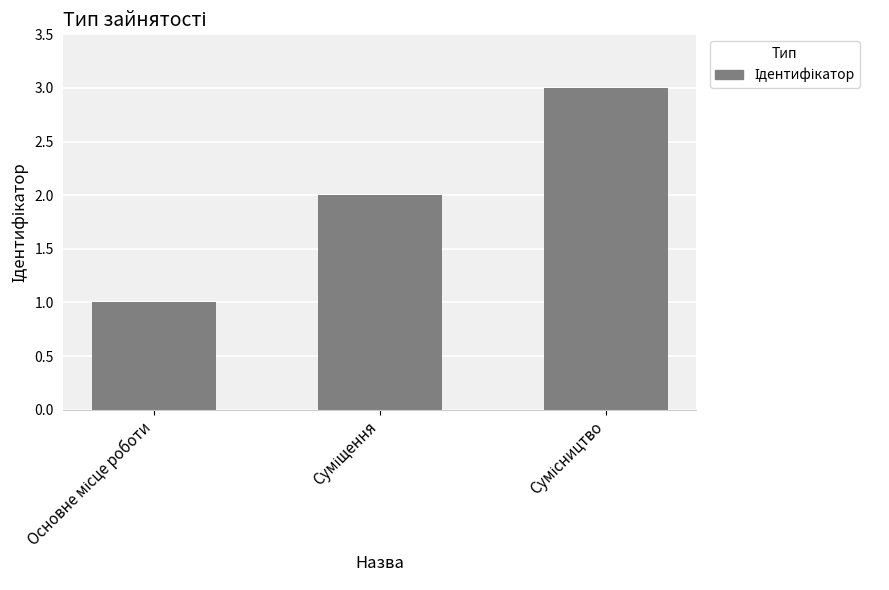

What is the maximum value shown in the chart?

3